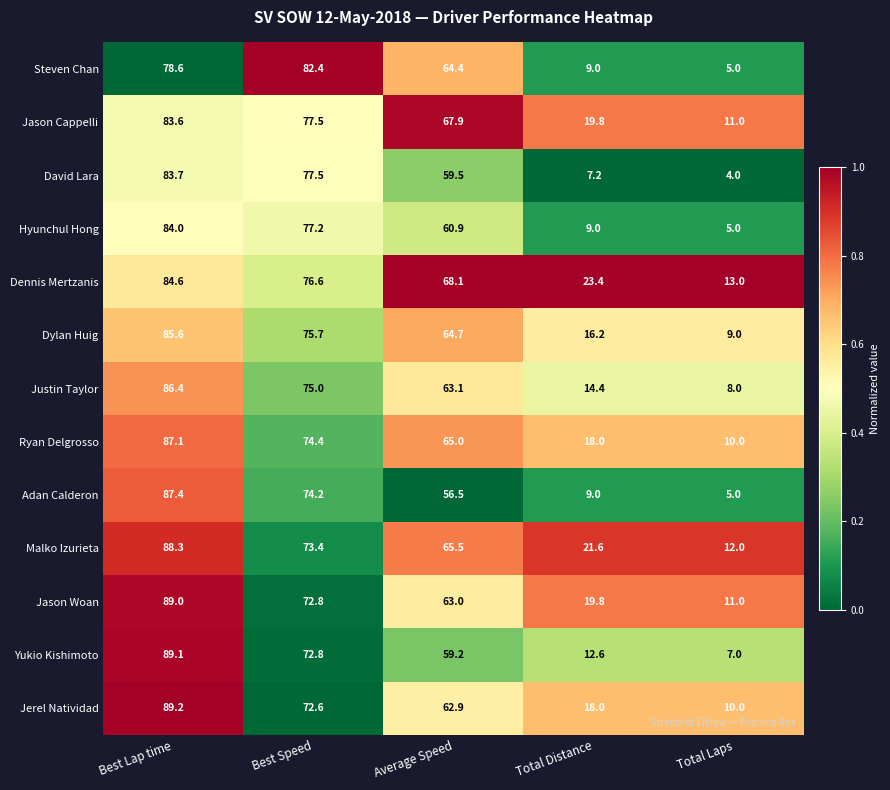

List the series in order of their peak value, lowest first.

Steven Chan, Jason Cappelli, David Lara, Hyunchul Hong, Dennis Mertzanis, Dylan Huig, Justin Taylor, Ryan Delgrosso, Adan Calderon, Malko Izurieta, Jason Woan, Yukio Kishimoto, Jerel Natividad